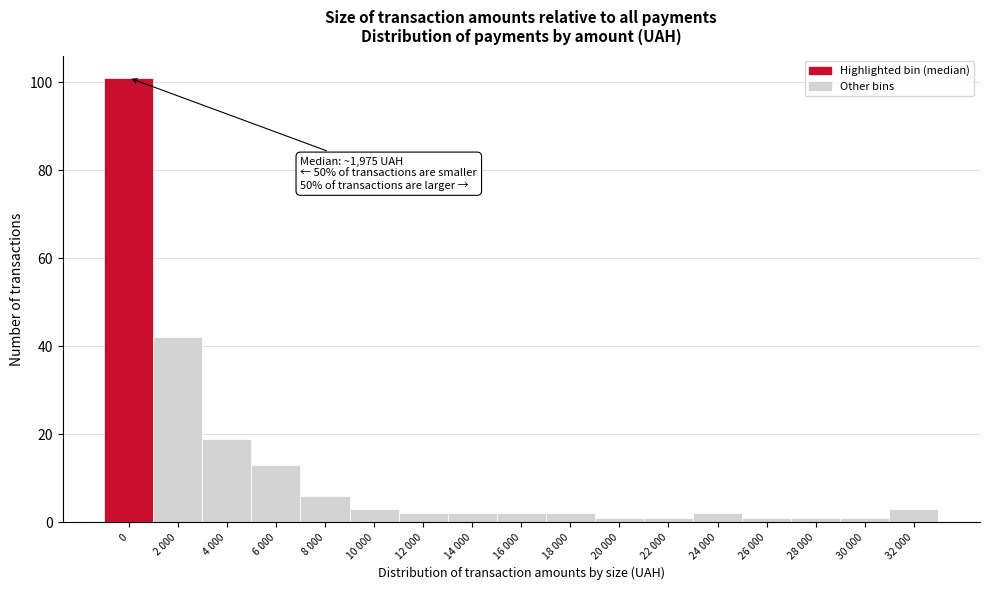

Reading left to right, transcribe all the data shown in this chart.

0=101	2 000=42	4 000=19	6 000=13	8 000=6	10 000=3	12 000=2	14 000=2	16 000=2	18 000=2	20 000=1	22 000=1	24 000=2	26 000=1	28 000=1	30 000=1	32 000=3